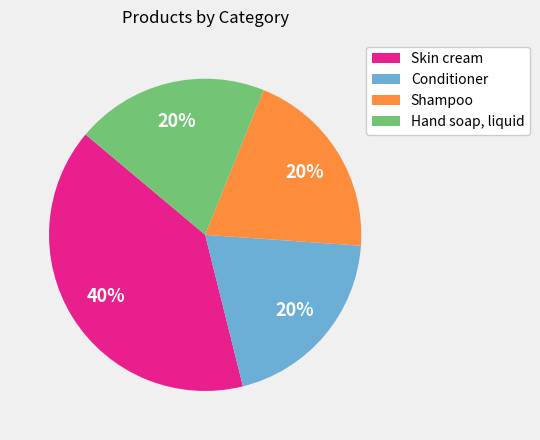

How many slices are in this pie chart?

4